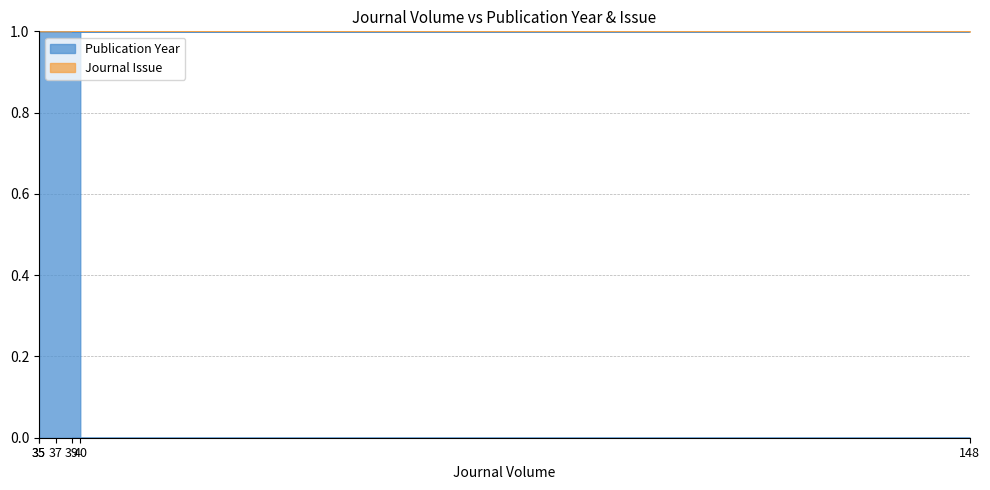

What is the maximum value shown in the chart?

1.0